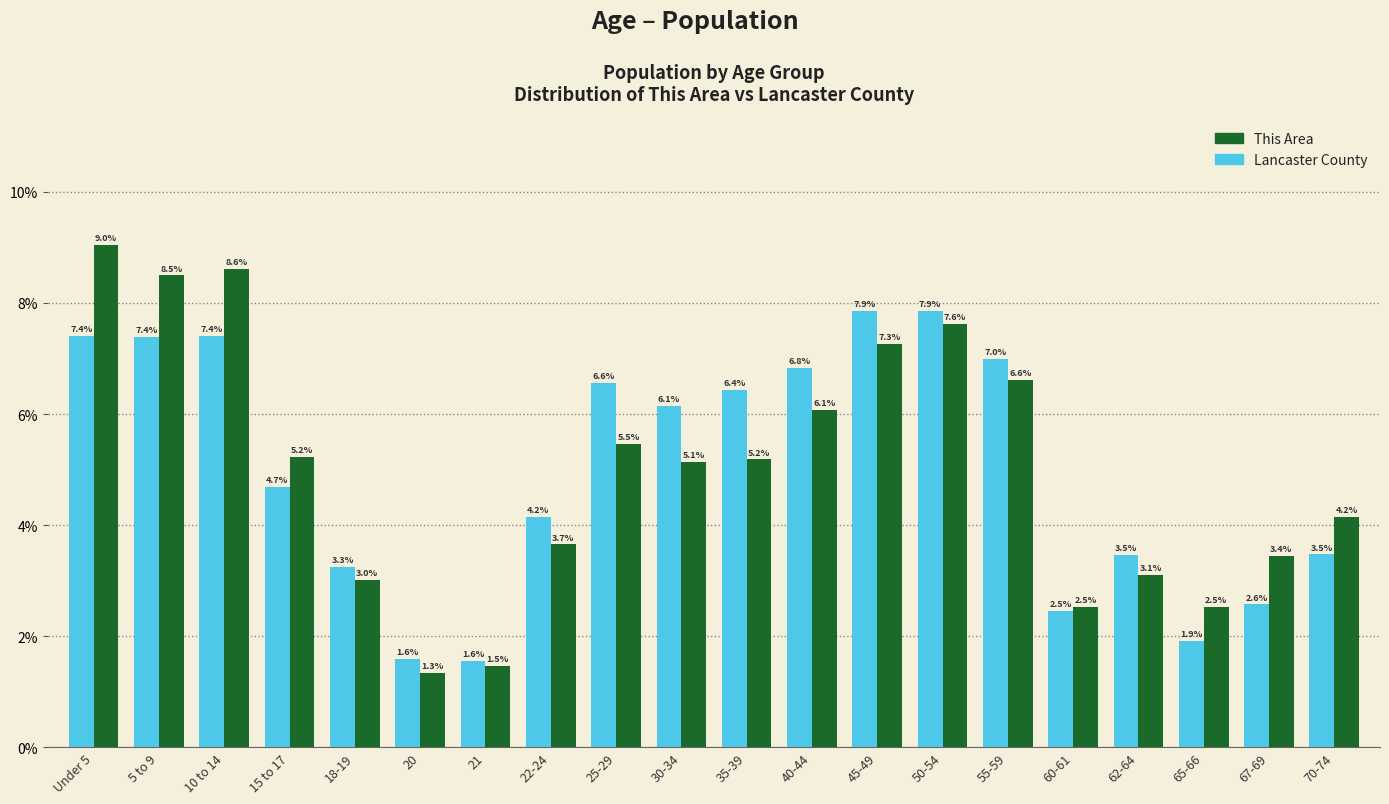

The value of This Area at 60-61 is 2.5. True or false?

True